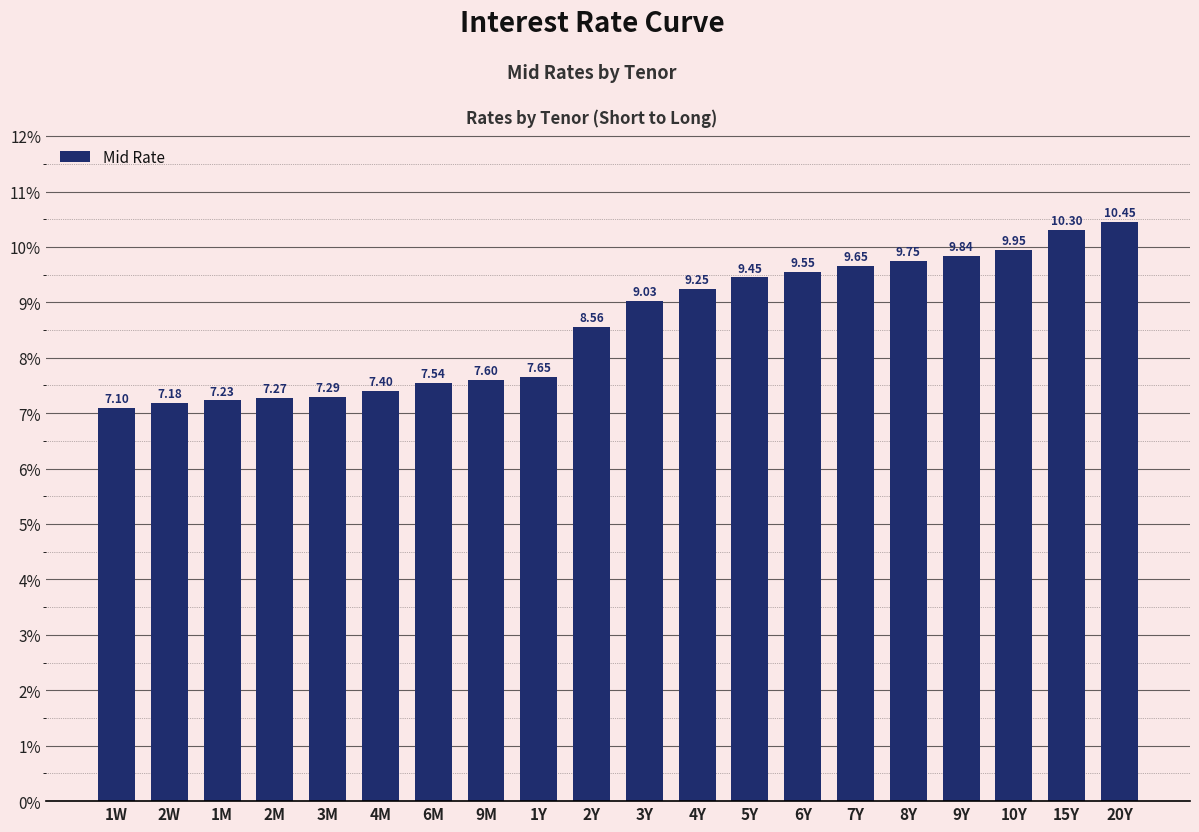

True or false: the data shows 10.3 at 15Y.

True